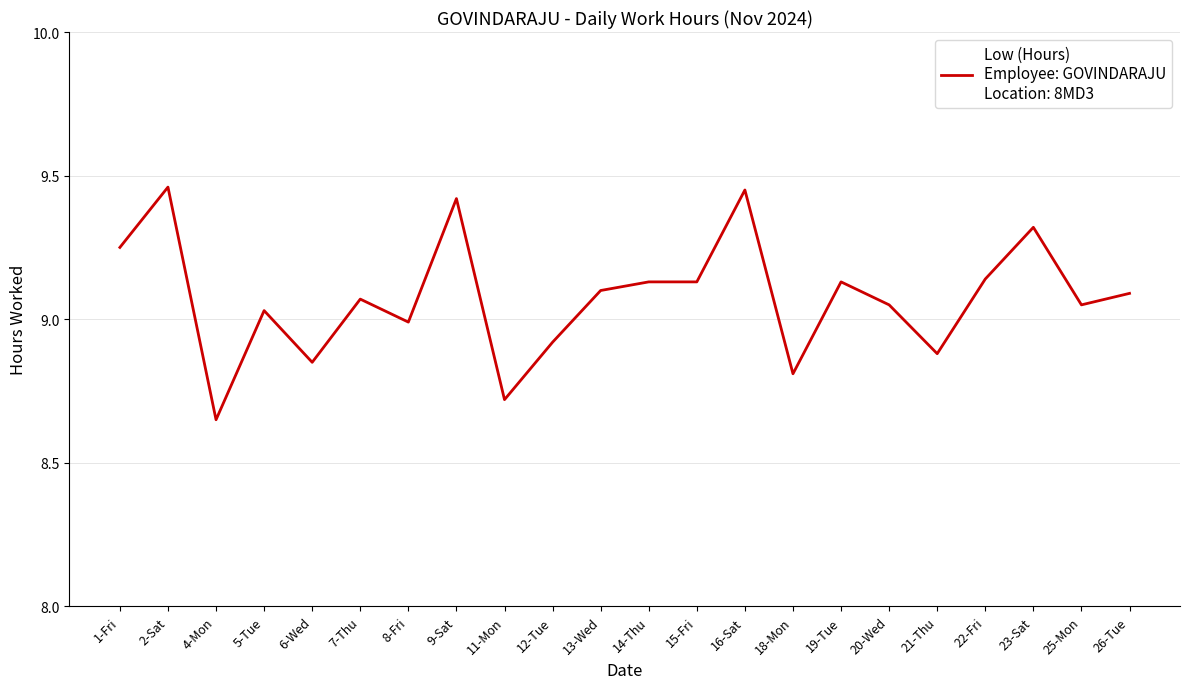

Approximately how many times larger is the value at 4-Mon compared to 16-Sat?

0.9